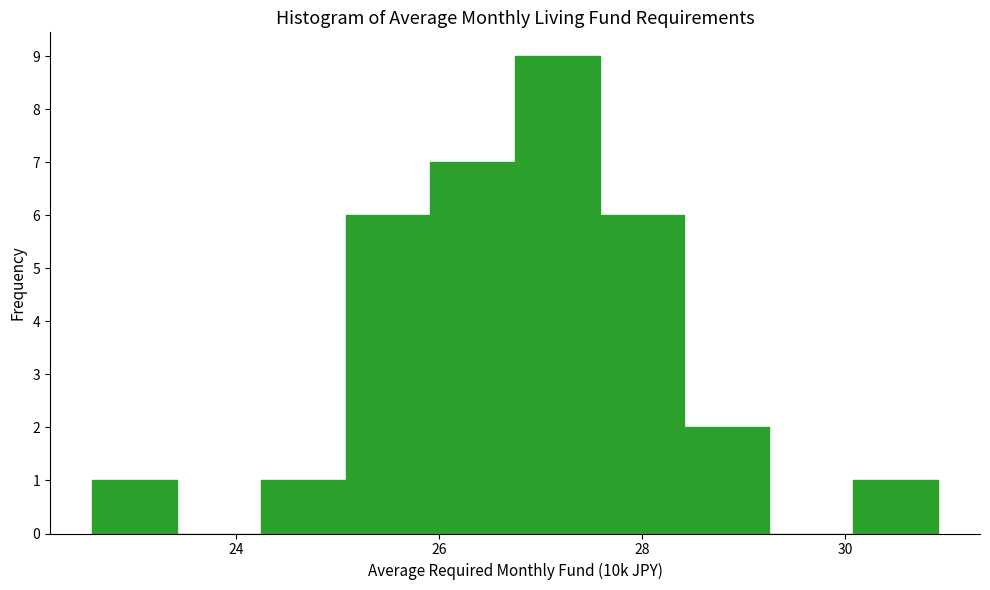

Reading left to right, transcribe this chart: for each bar, give the range it covers on the x-axis and its height. Neither the bar edges nor the heights are printed on the chart, so give them approximately, as read against the axes.

22.6 to 23.4: 1
23.4 to 24.2: 0
24.2 to 25.0: 1
25.0 to 26.0: 6
26.0 to 26.8: 7
26.8 to 27.6: 9
27.6 to 28.4: 6
28.4 to 29.2: 2
29.2 to 30.0: 0
30.0 to 31.0: 1